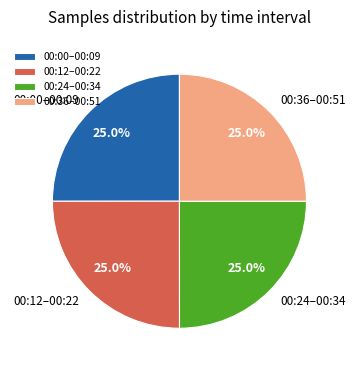

What is the total percentage of 00:00–00:09 and 00:12–00:22?

50.0%